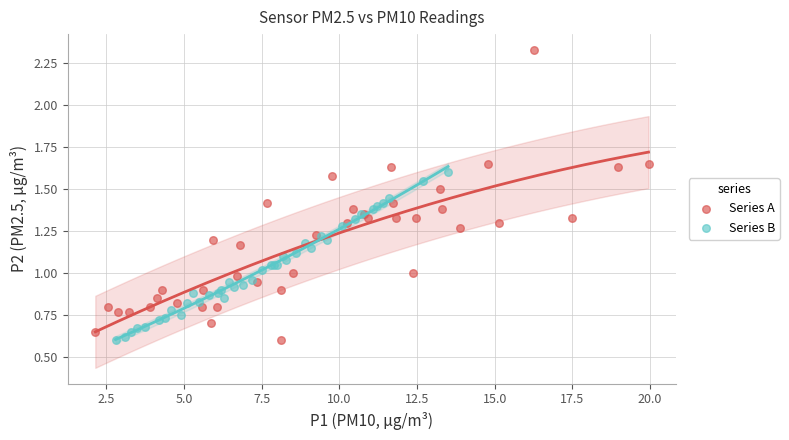

Which series has the widest spread of Y values?

Series A